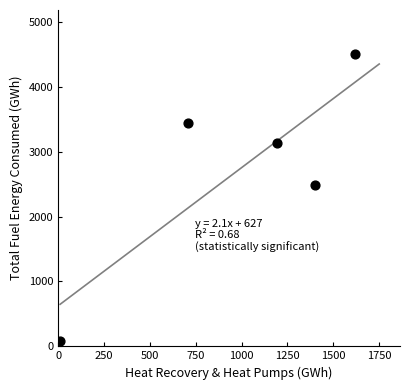

What is the average X value?

987.1